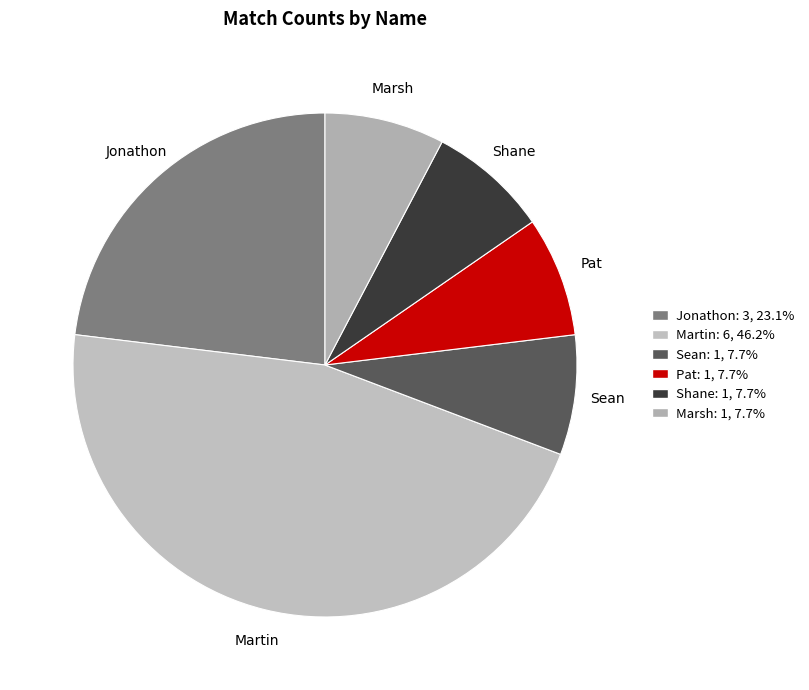

Which has a higher value, Jonathon or Martin?

Martin